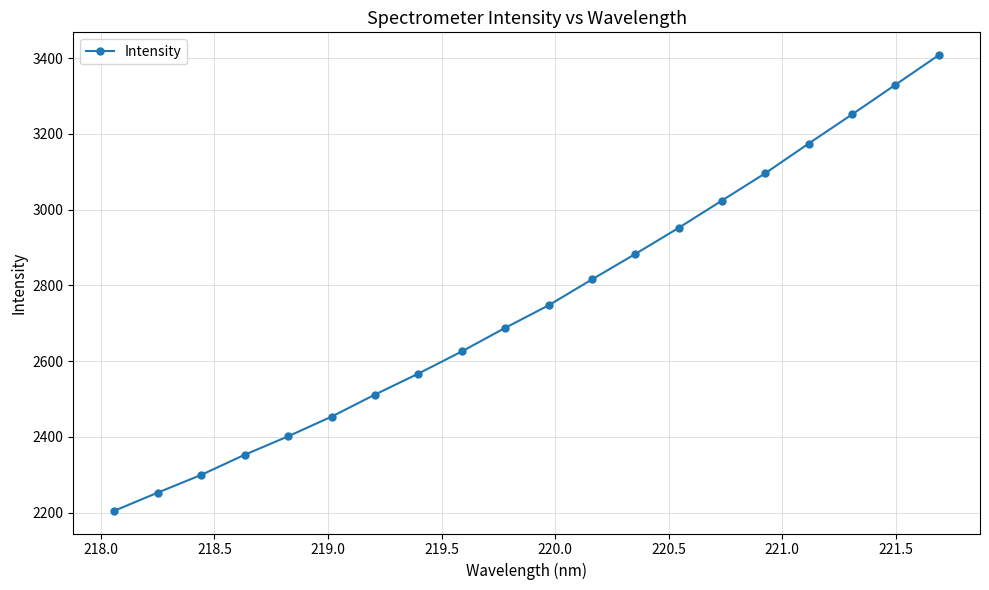

True or false: the data has more than 2 interior local peaks.

False